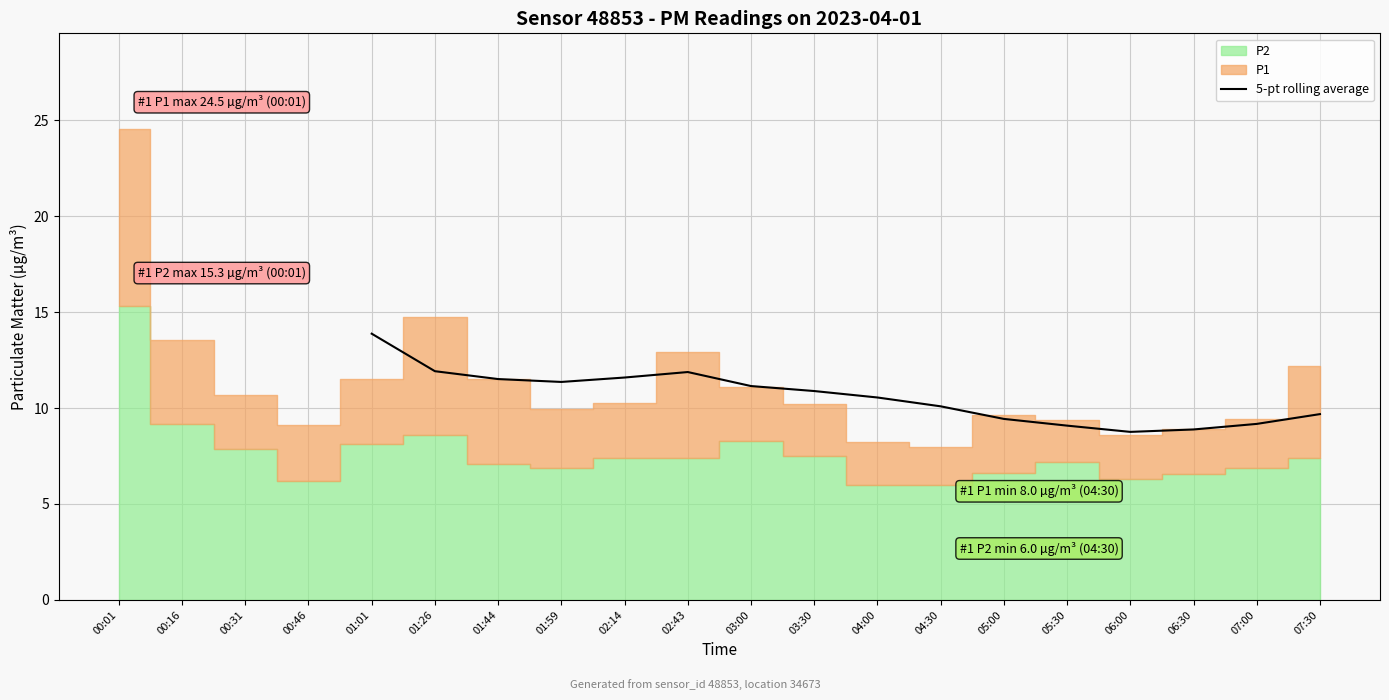

Which category has the highest value in the 5-pt rolling average series?

01:01